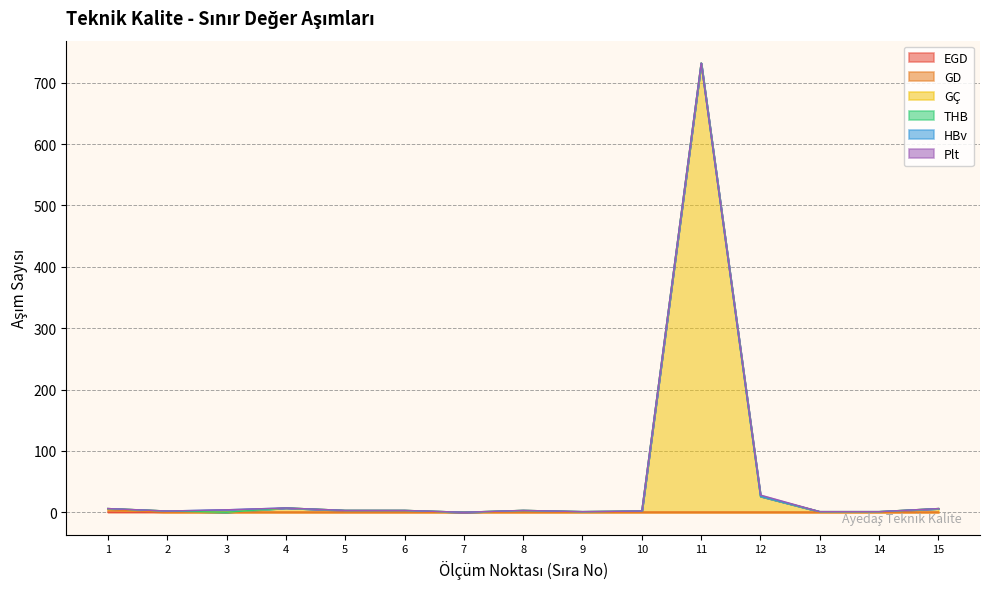

What are all the series names shown in the legend?

EGD, GD, GÇ, THB, HBv, Plt